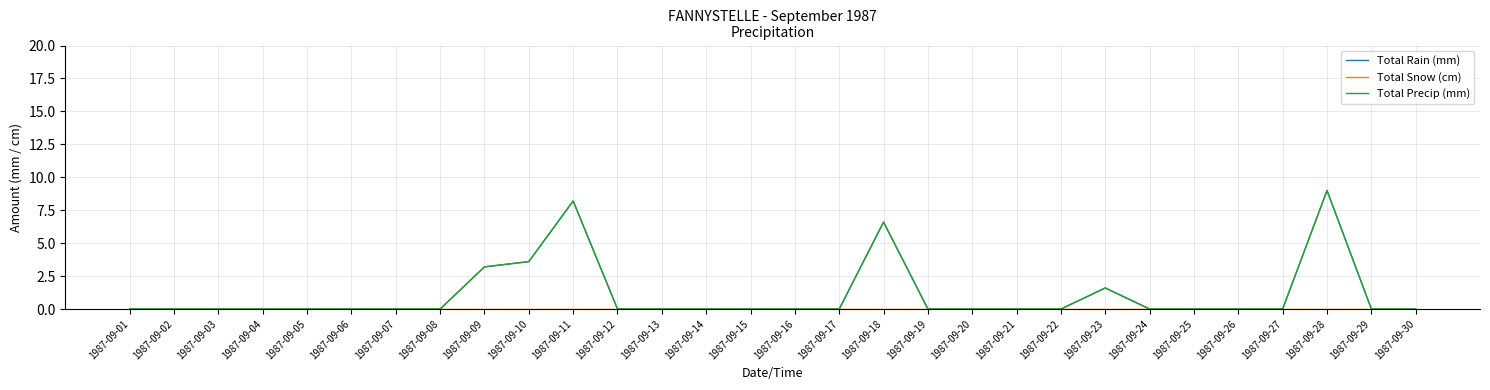

True or false: Total Snow (cm) and Total Rain (mm) intersect in this chart.

False